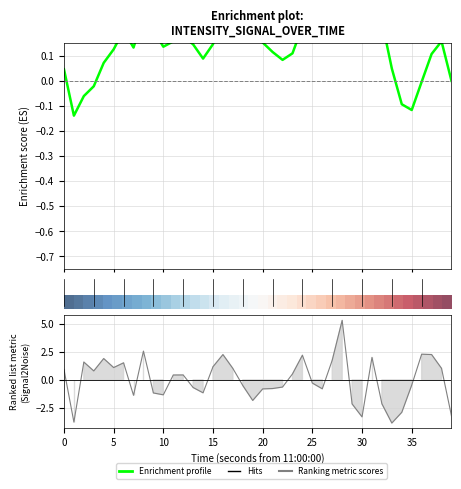

Which category has the lowest value in the Ranking metric scores series?

33